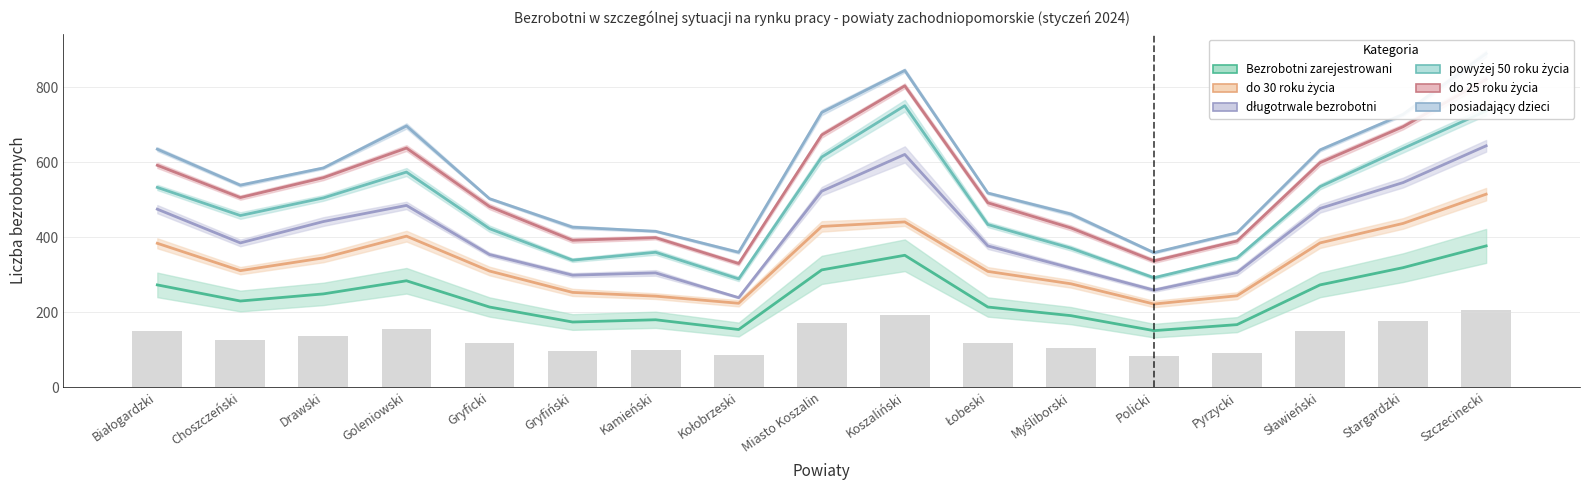

Between Myśliborski and Miasto Koszalin, which is larger?

Miasto Koszalin